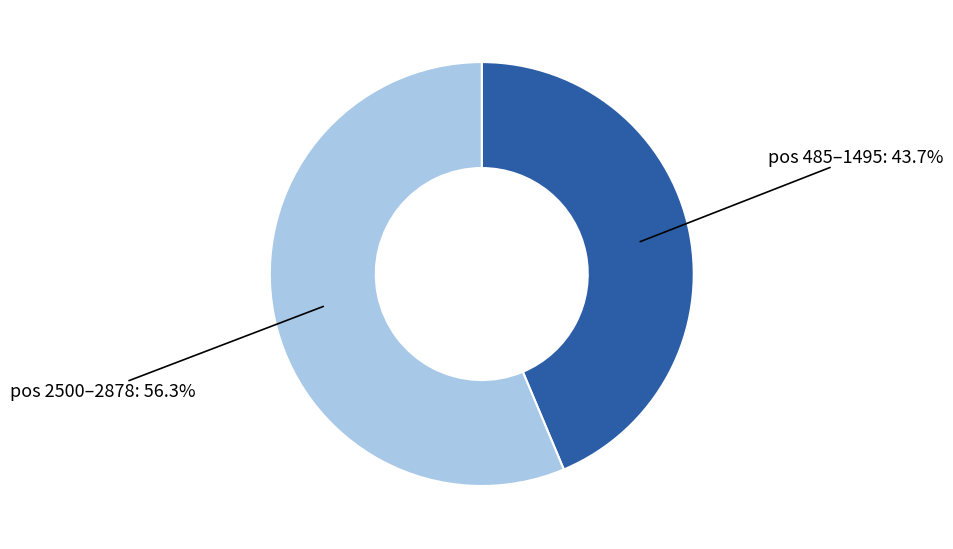

Which has a higher value, pos 2500–2878 or pos 485–1495?

pos 2500–2878